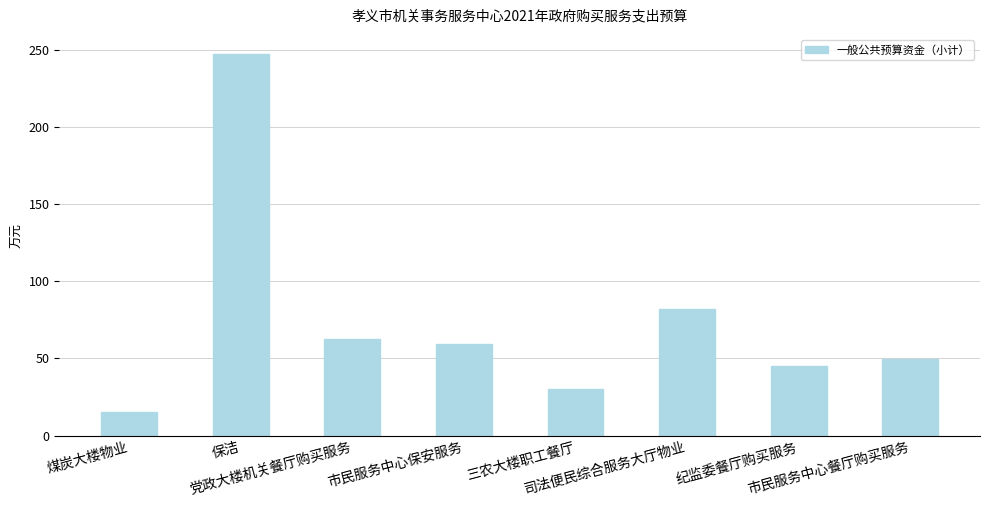

Reading left to right, extract all data points from this chart.

煤炭大楼物业=15.0	保洁=247.2	党政大楼机关餐厅购买服务=62.3	市民服务中心保安服务=59.3	三农大楼职工餐厅=30.0	司法便民综合服务大厅物业=82.0	纪监委餐厅购买服务=45.0	市民服务中心餐厅购买服务=49.8